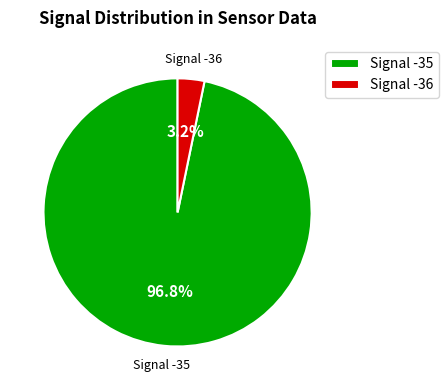

Which has a higher value, Signal -35 or Signal -36?

Signal -35